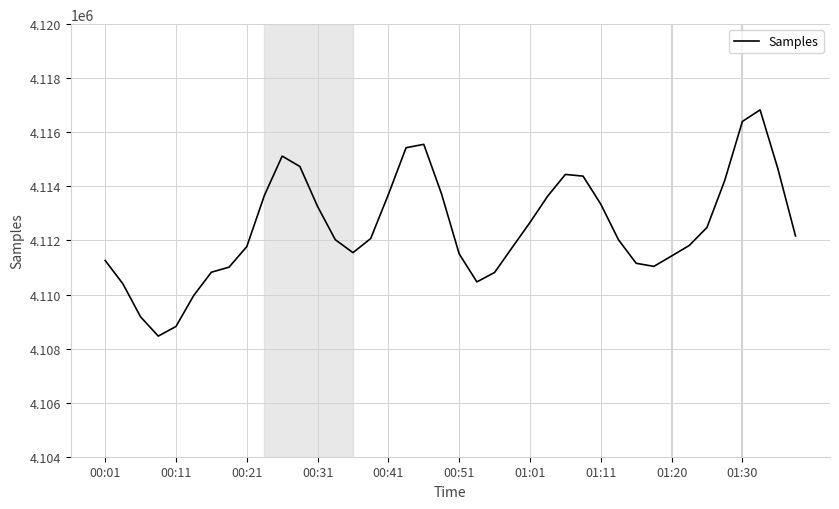

What is the maximum value shown in the chart?

4116830